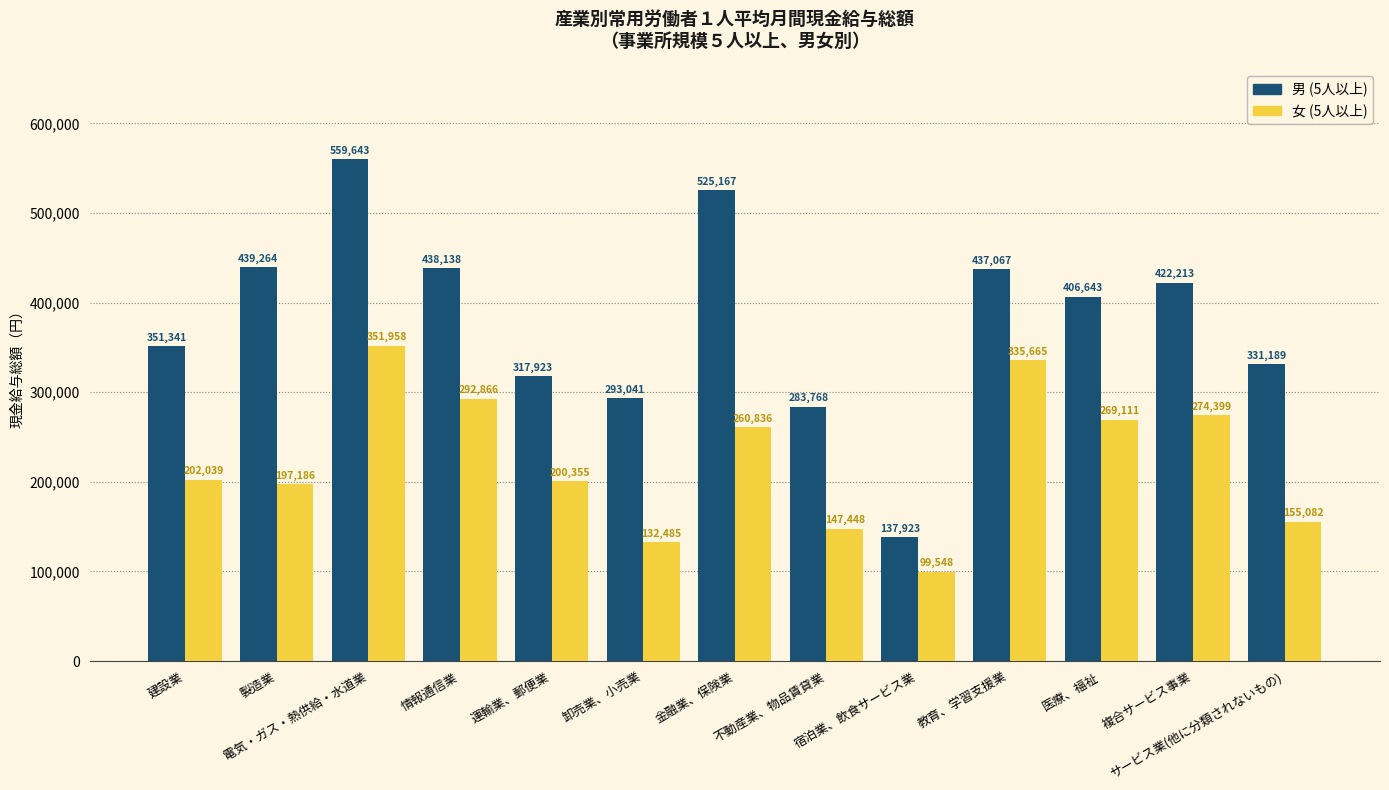

Reading right to left, what are all the values shown in this chart?

男 (5人以上): 331189	422213	406643	437067	137923	283768	525167	293041	317923	438138	559643	439264	351341
女 (5人以上): 155082	274399	269111	335665	99548	147448	260836	132485	200355	292866	351958	197186	202039